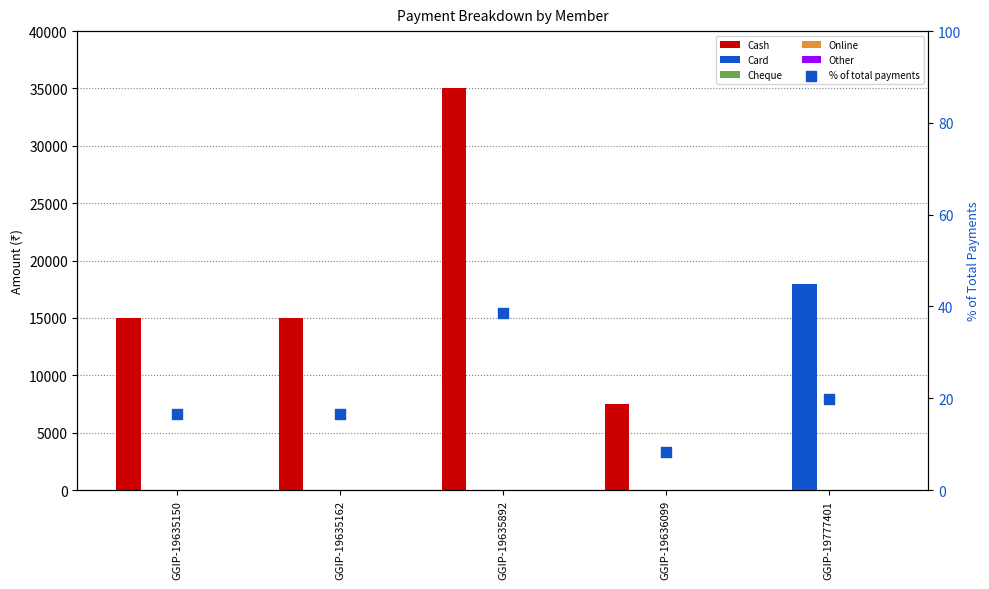

Which series contains the highest Y value?

Cash